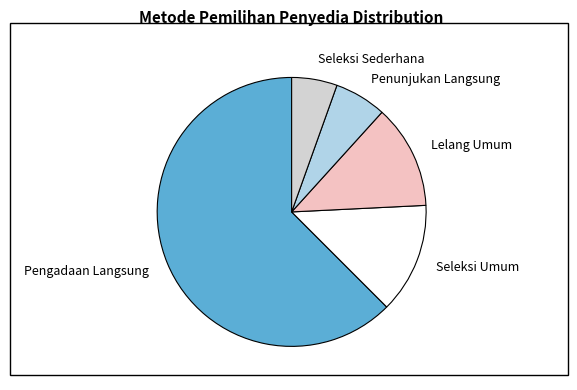

Combined, do Pengadaan Langsung and Penunjukan Langsung account for over 50%?

Yes